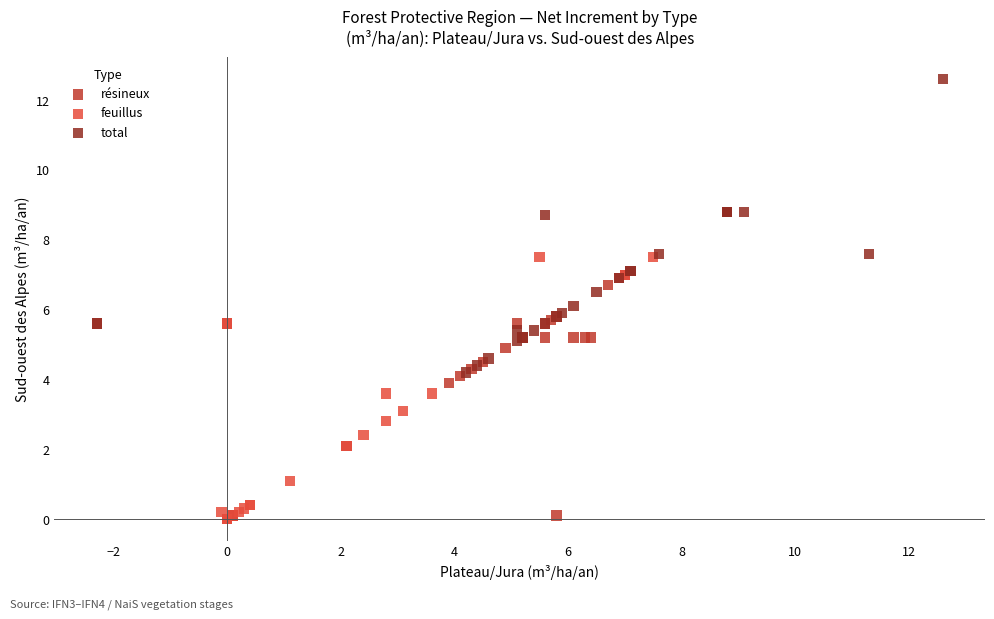

Which series contains the highest Y value?

total